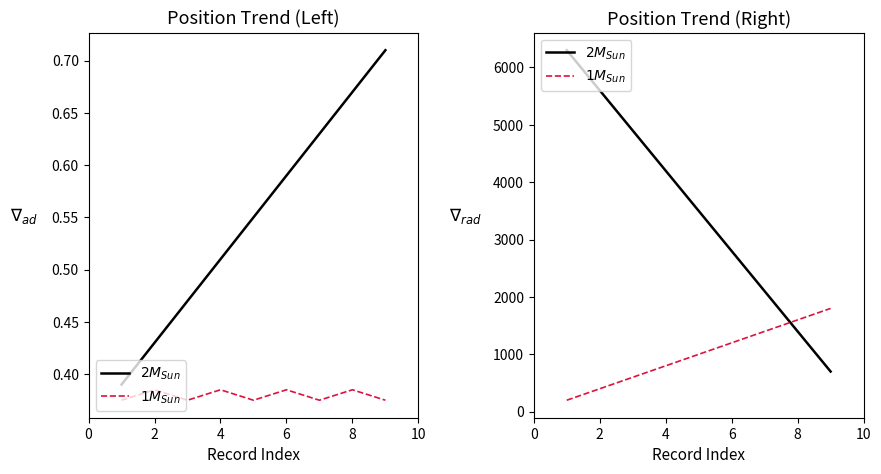

Is this an area chart (filled region under the line)?

No